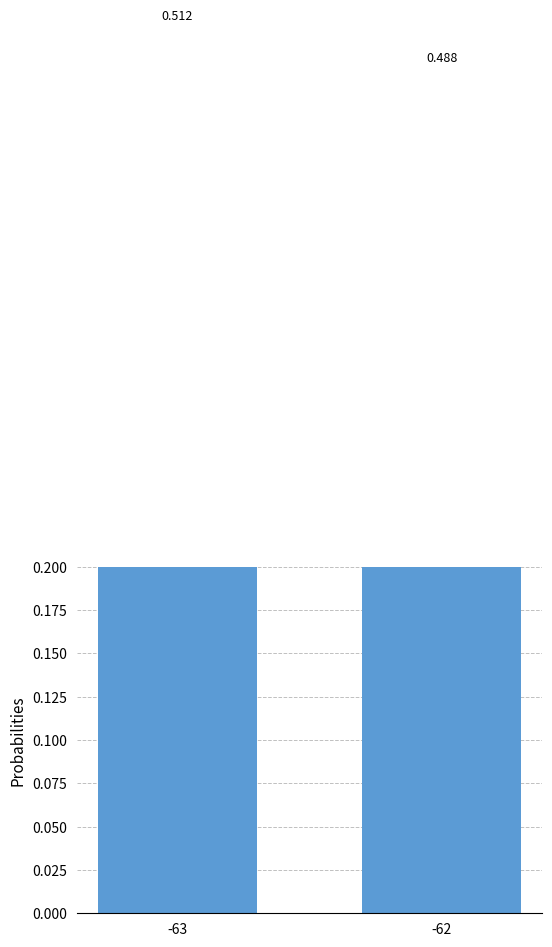

True or false: the data shows 0.5 at -62.

True